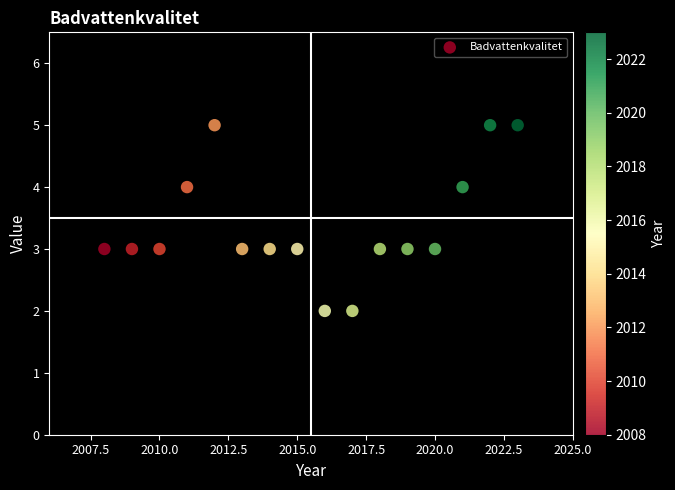

What is the range of X values (max minus min)?

15